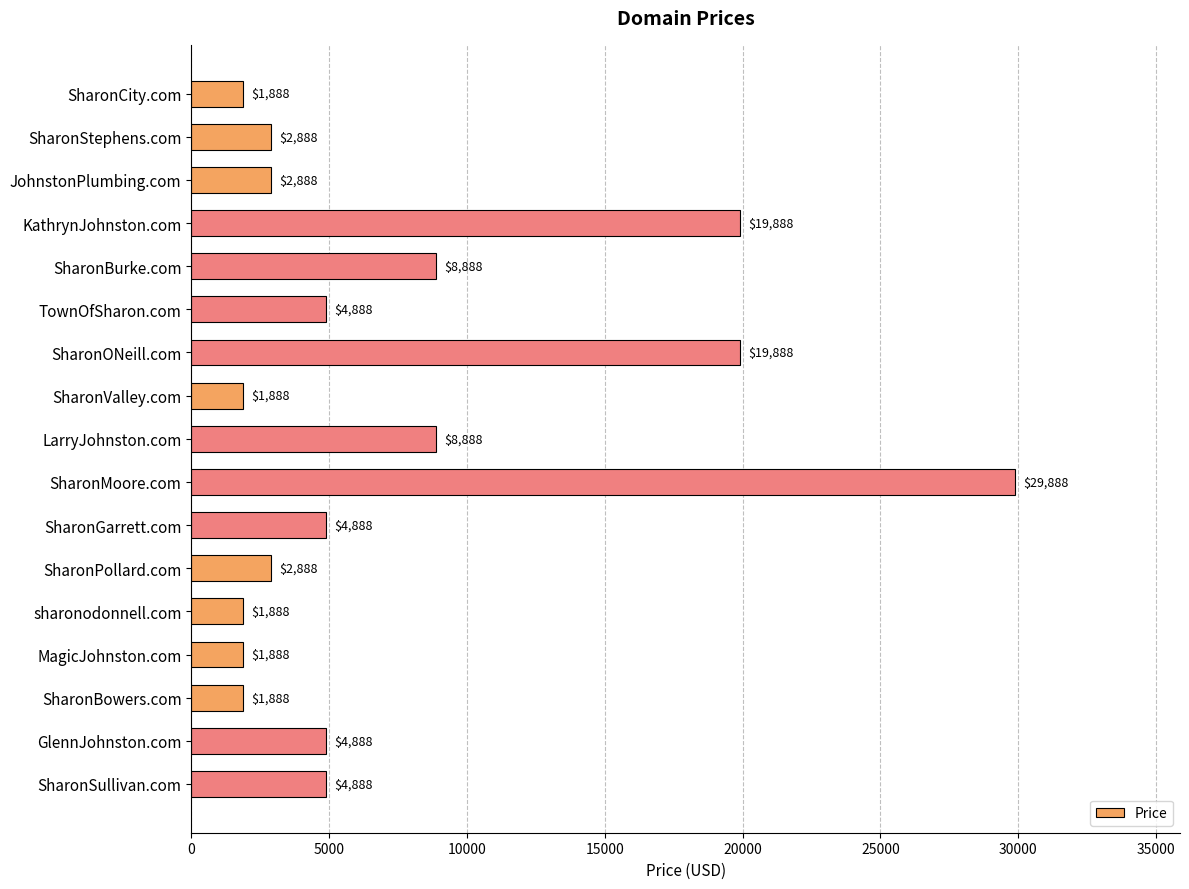

What is the sum of all values?

125096